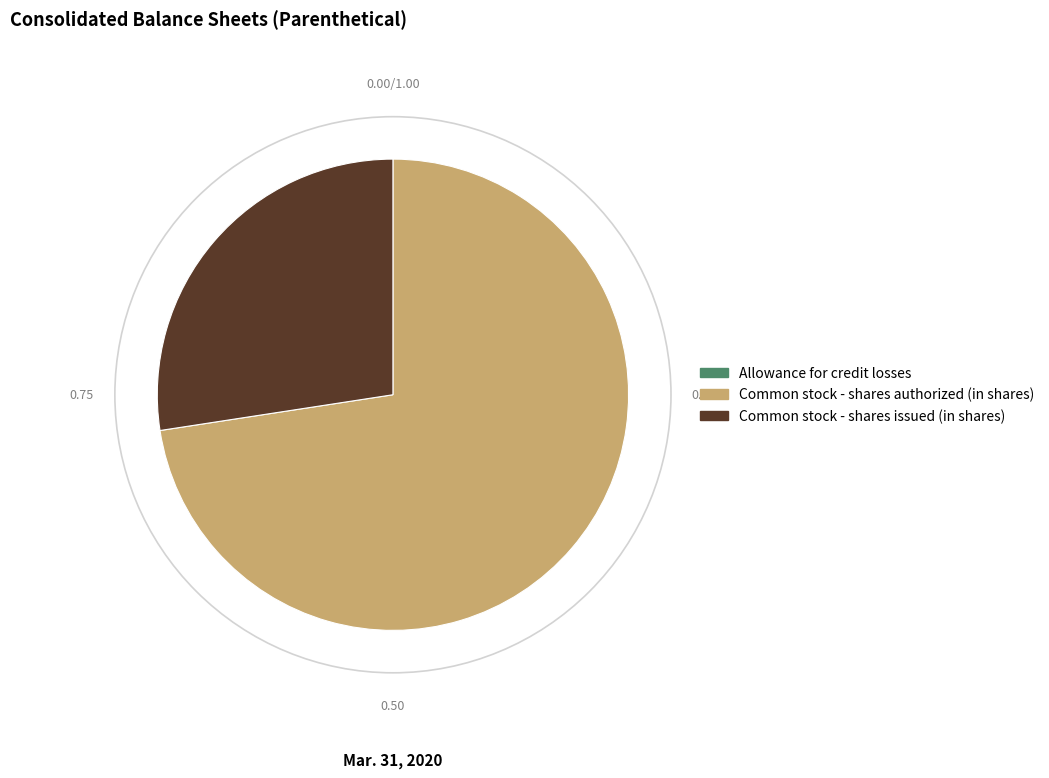

Is Common stock - shares issued (in shares) the majority of the pie?

No